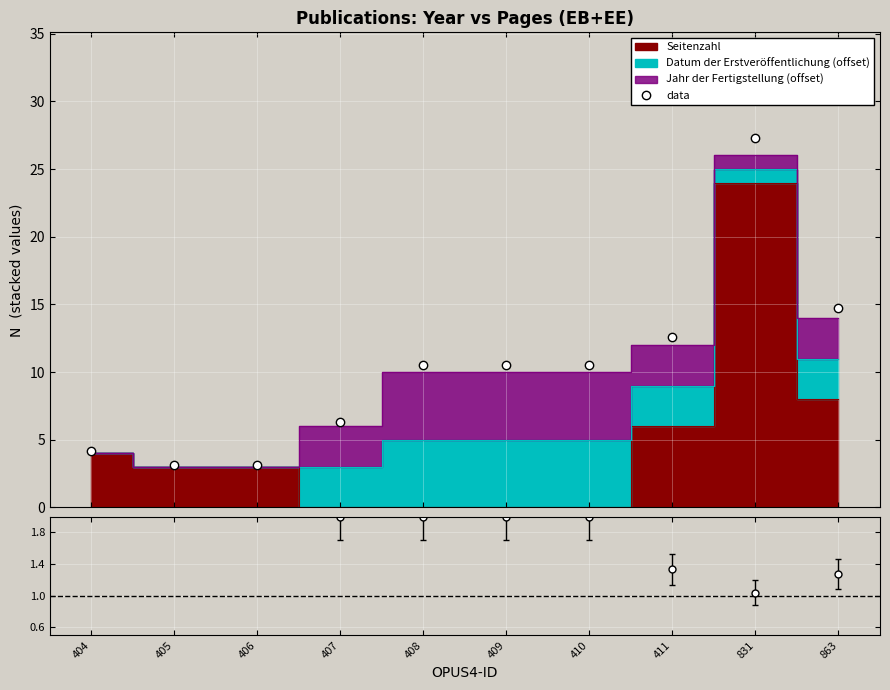

At which label does the data first exceed 10?

408